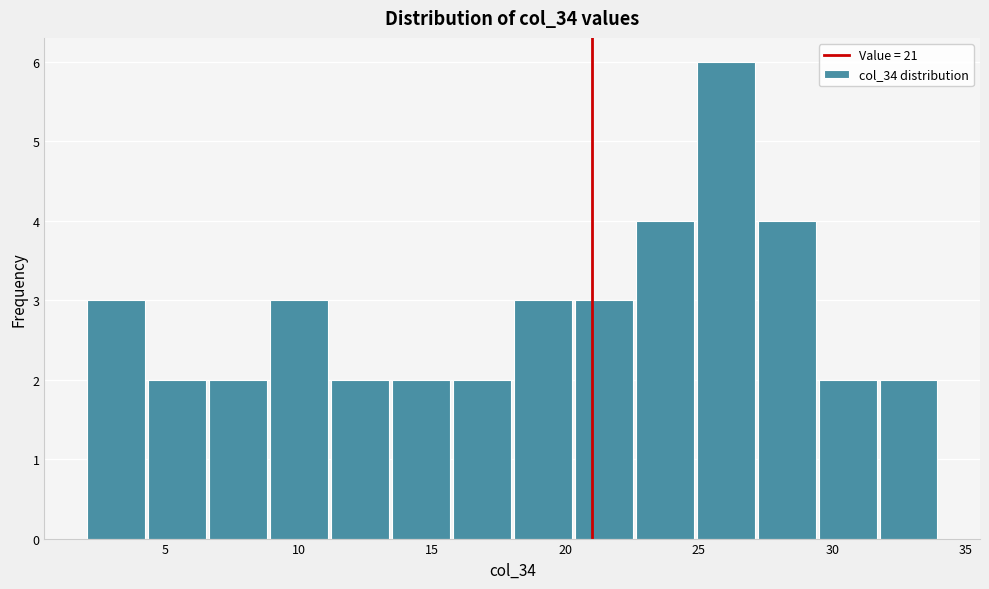

Which range on the x-axis has the tallest bar?

25.0 to 27.0